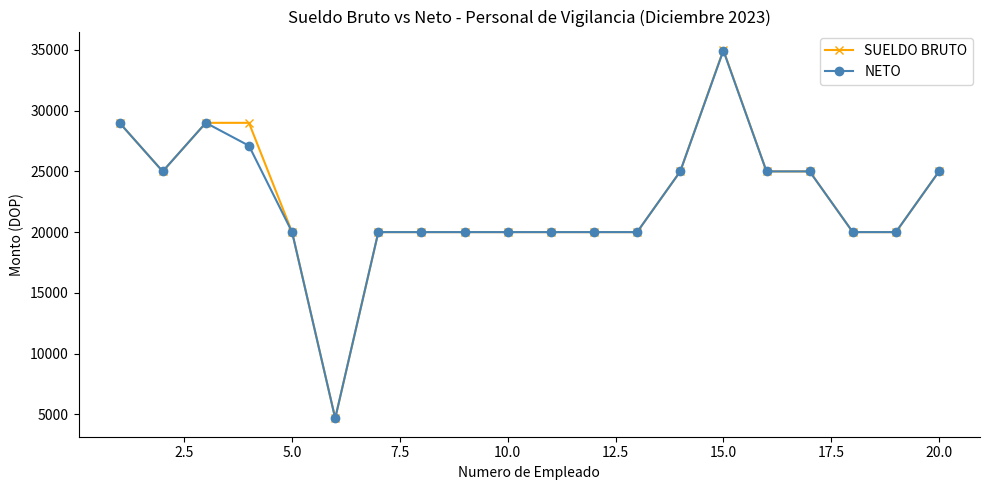

Which series has the widest spread of values?

SUELDO BRUTO